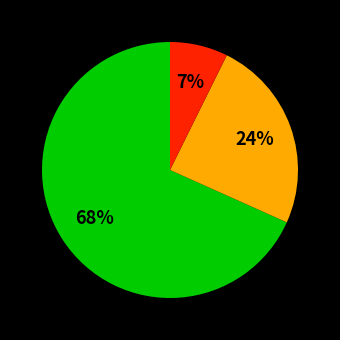

To the nearest percent, what is the average slice percentage?

33%